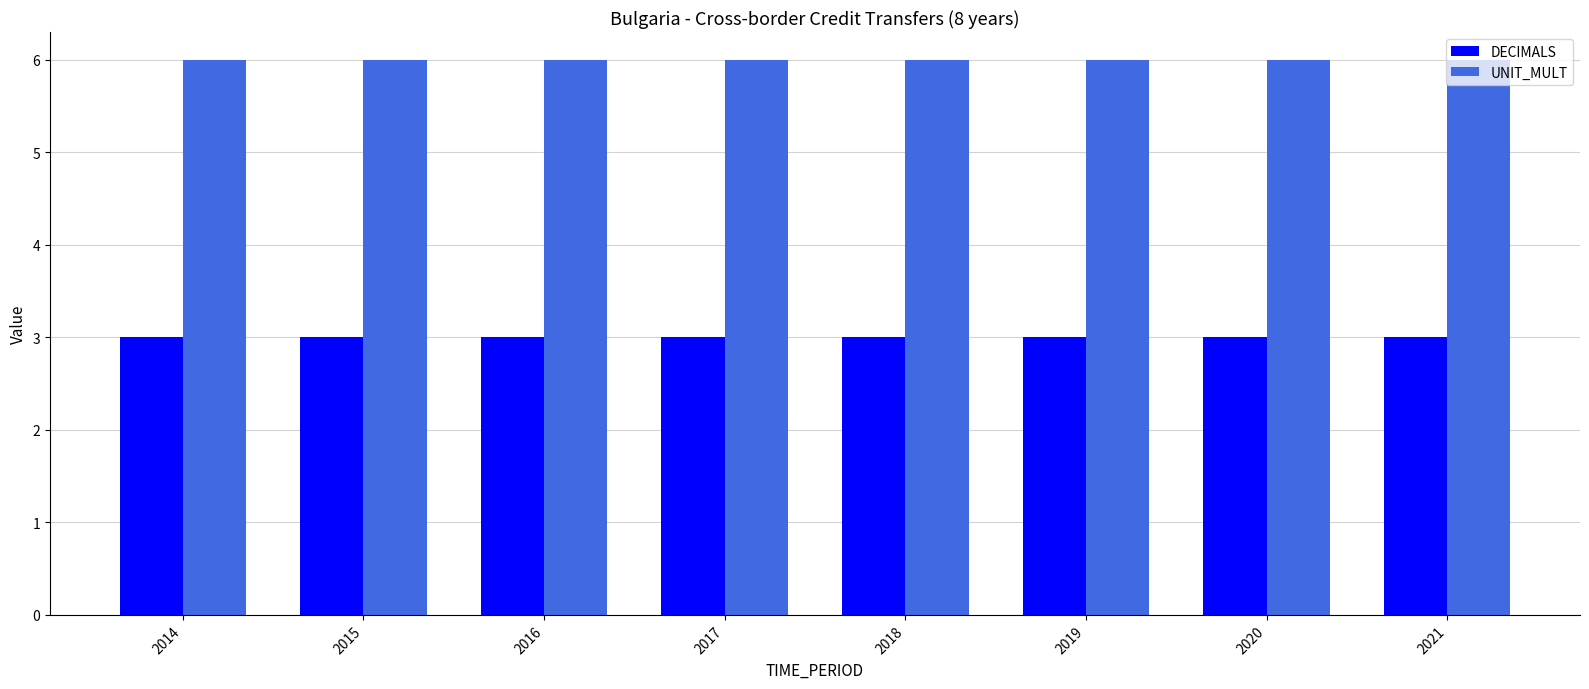

Count the number of data series in this chart.

2